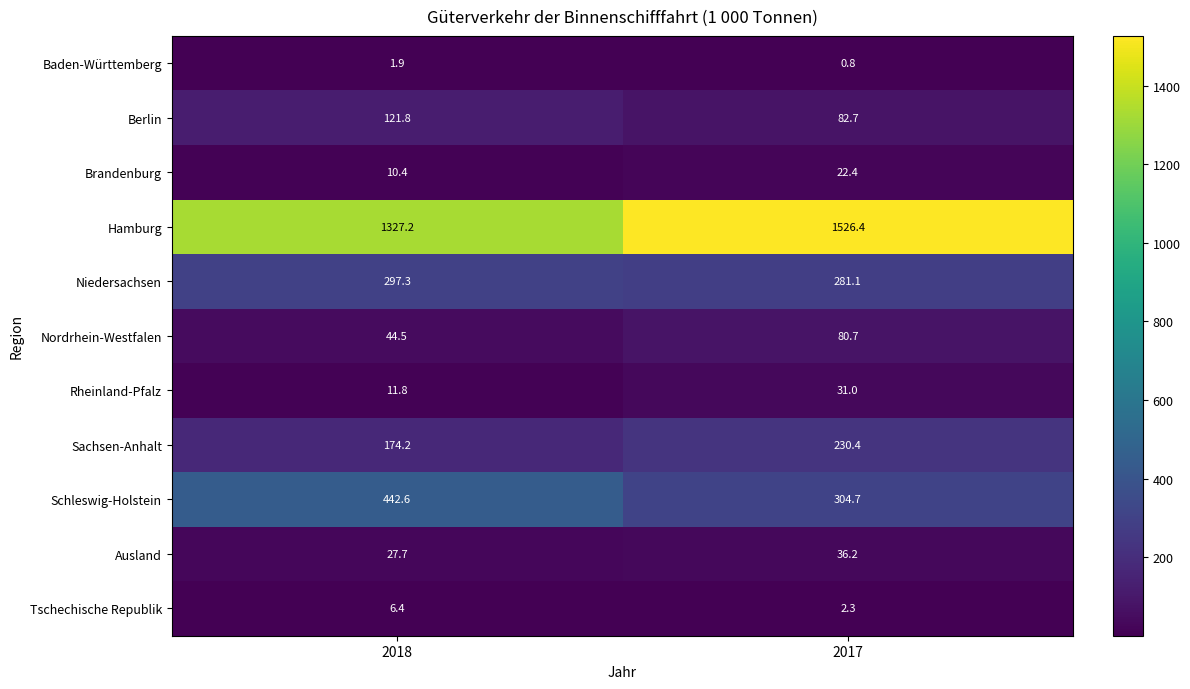

Rank the series at 2017 from highest to lowest value.

Hamburg, Schleswig-Holstein, Niedersachsen, Sachsen-Anhalt, Berlin, Nordrhein-Westfalen, Ausland, Rheinland-Pfalz, Brandenburg, Tschechische Republik, Baden-Württemberg